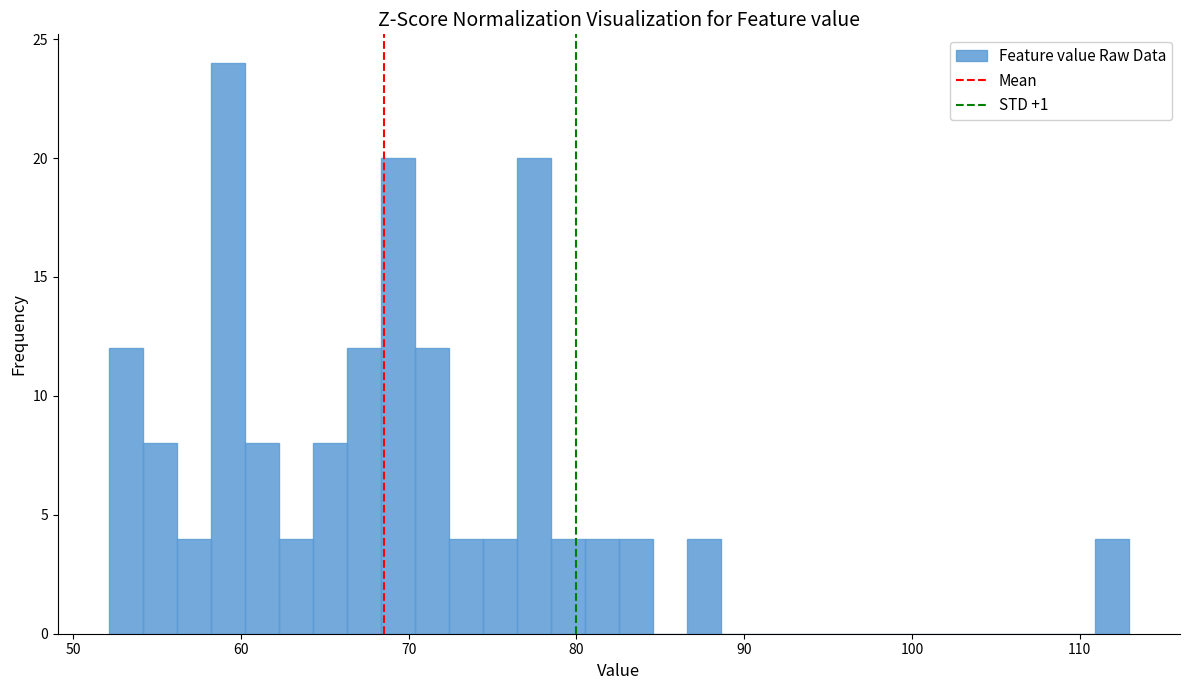

Read against the x-axis, roughly where is the centre of the tallest bar?

59